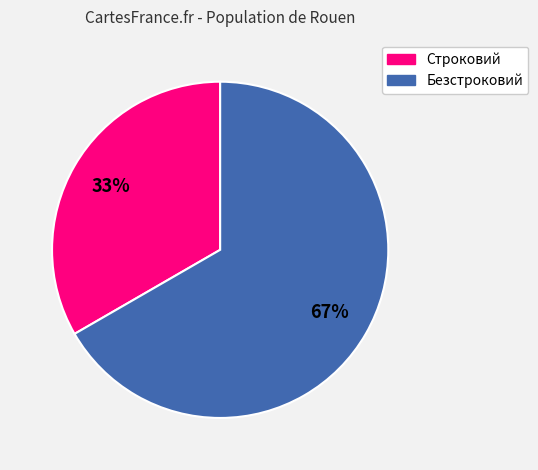

Between Безстроковий and Строковий, which is larger?

Безстроковий